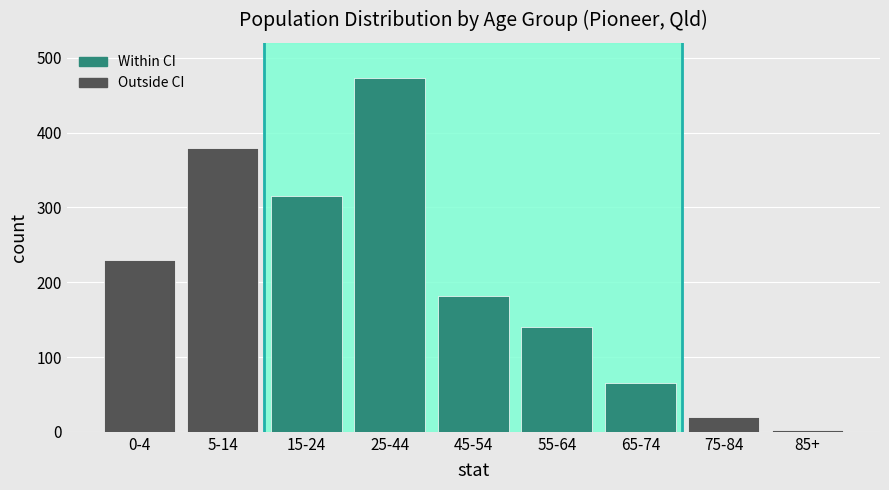

Reading left to right, list all the values displayed in this chart.

0-4=230	5-14=379	15-24=315	25-44=473	45-54=181	55-64=140	65-74=65	75-84=20	85+=3